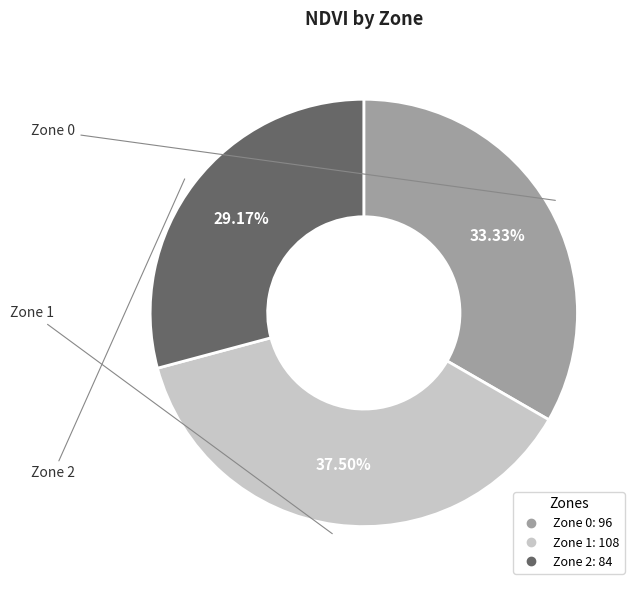

The Zone 2 slice represents 35% of the pie. True or false?

False